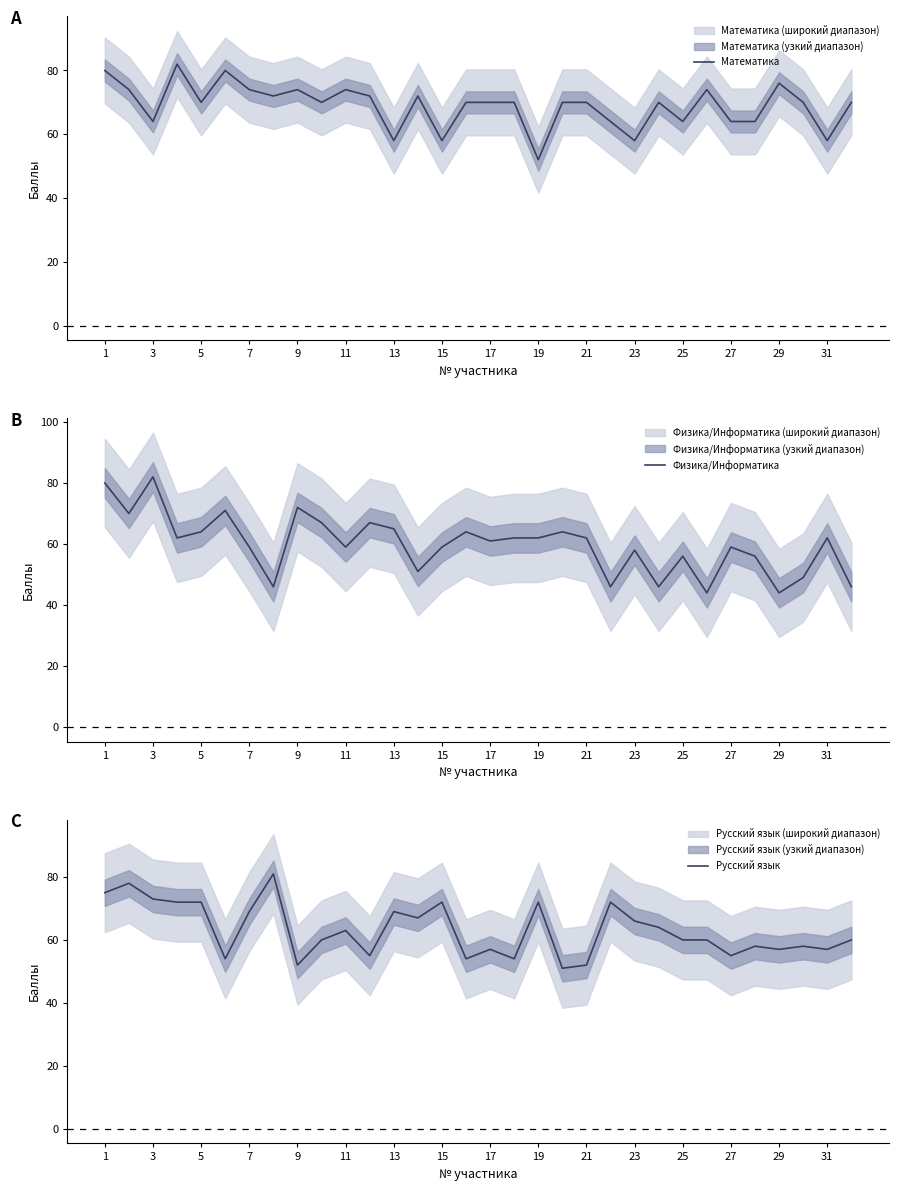

At how many categories does at least one series exceed 70?

17